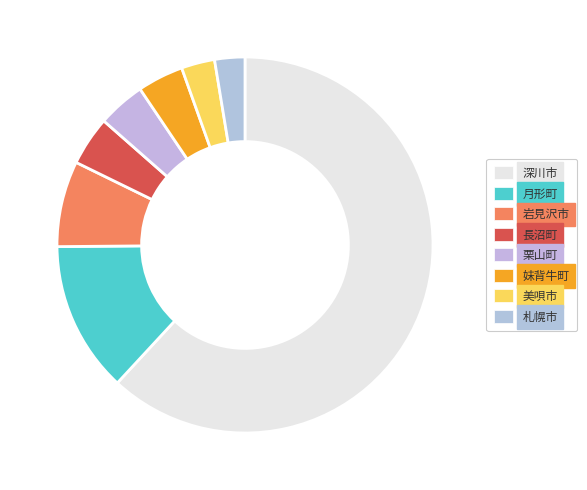

Which category has the biggest portion of the pie?

深川市